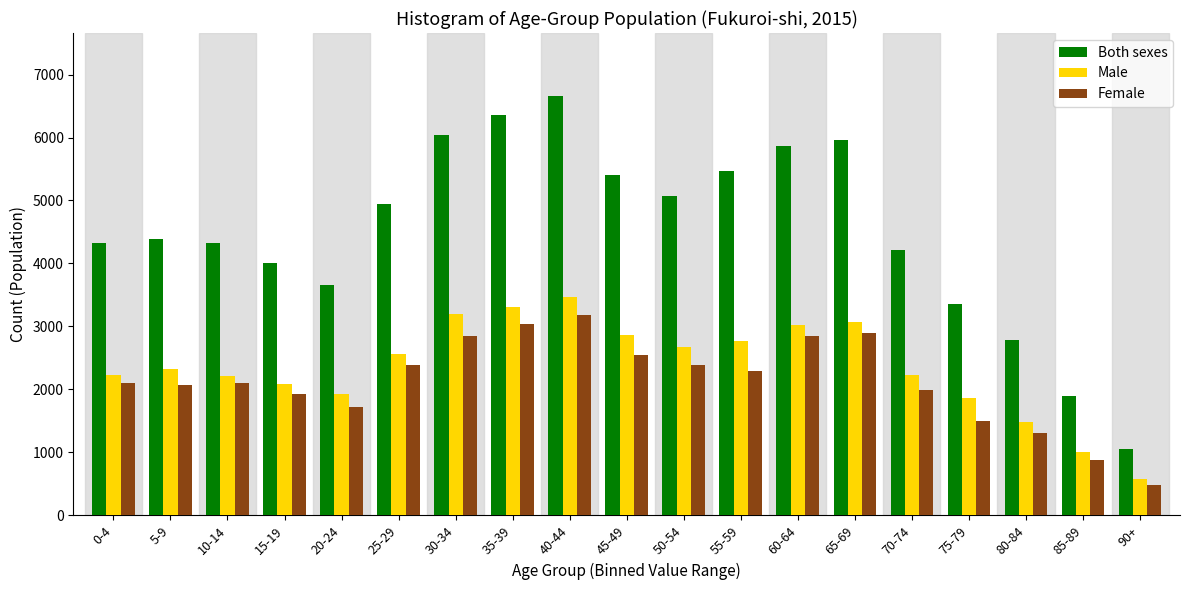

The value of Male at 25-29 is 2570. True or false?

True